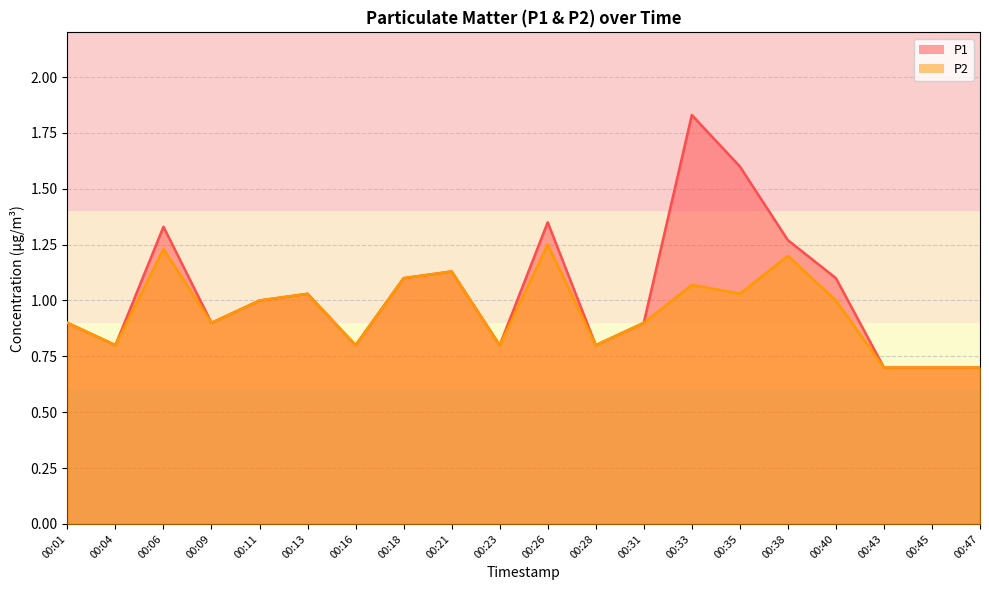

Where does the P1 series first go above 1?

00:06